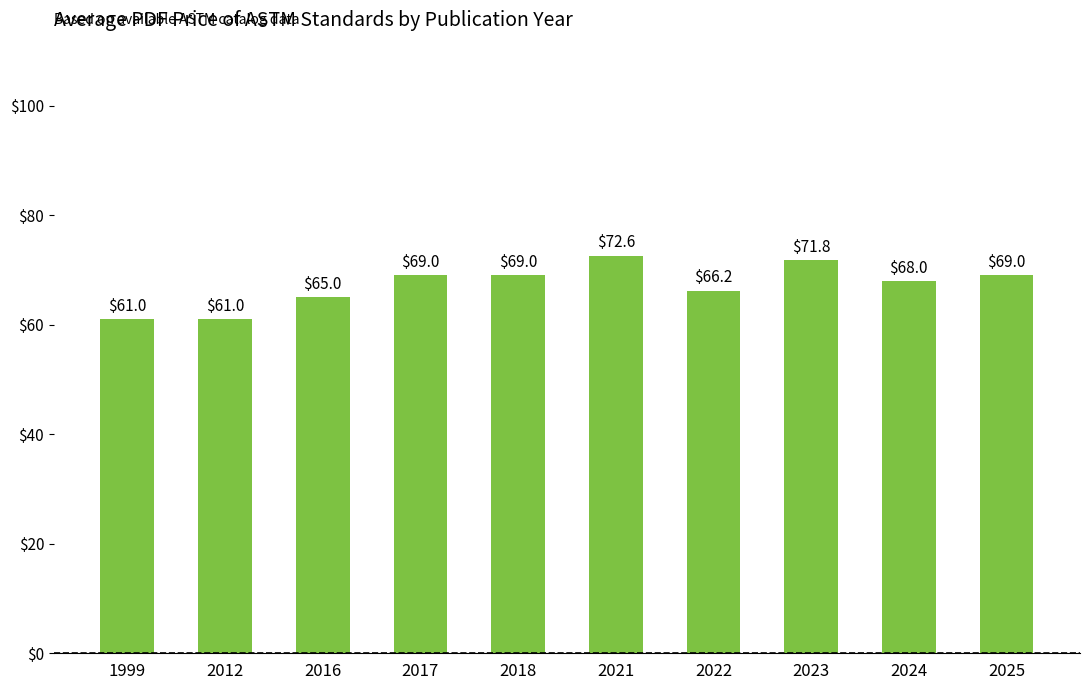

What is the ratio of the value at 2024 to the value at 2021?

0.9